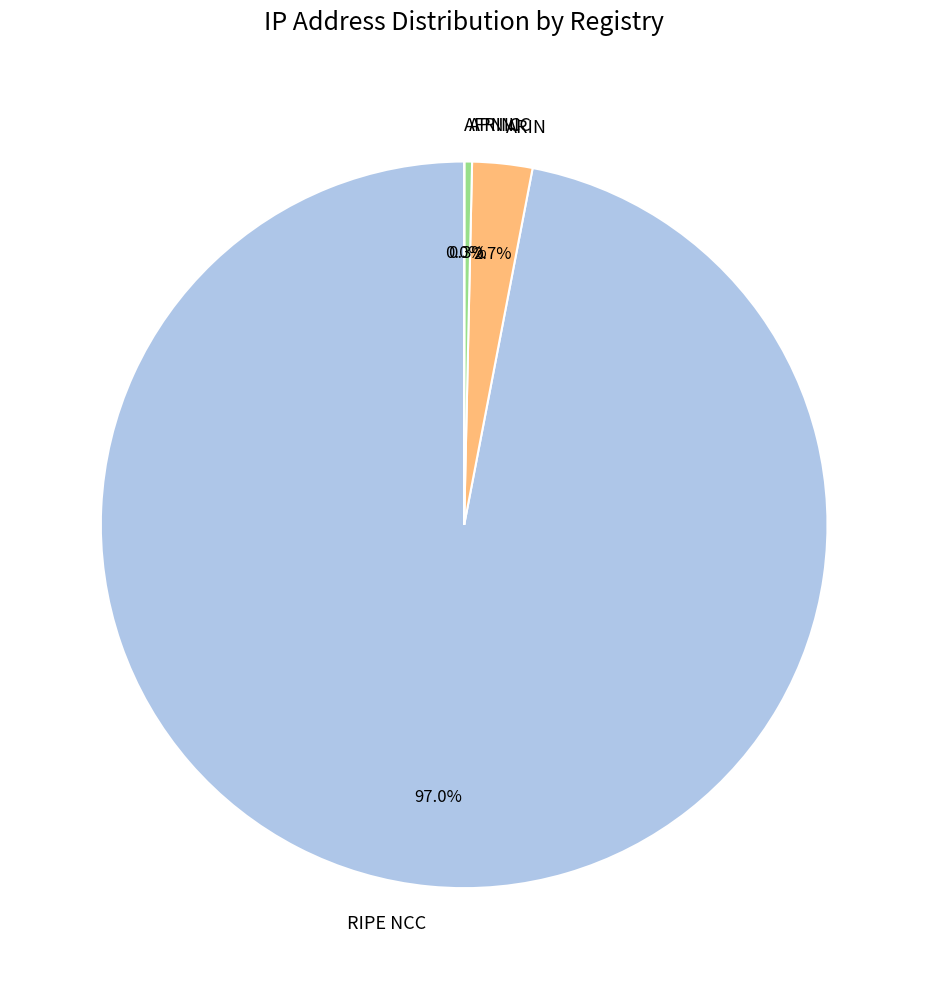

Between RIPE NCC and ARIN, which is larger?

RIPE NCC